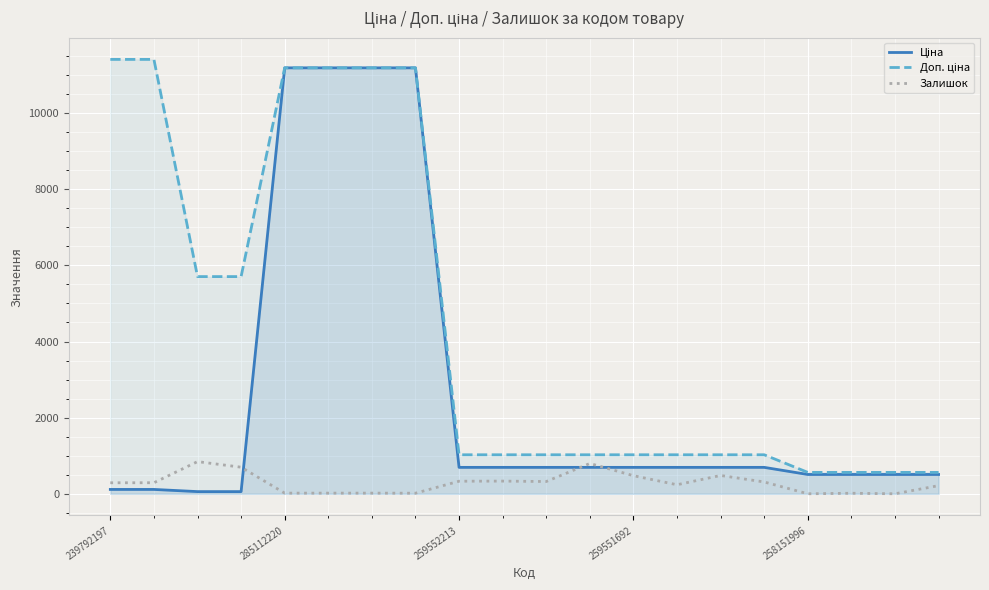

What is the greatest value displayed?

11410.0